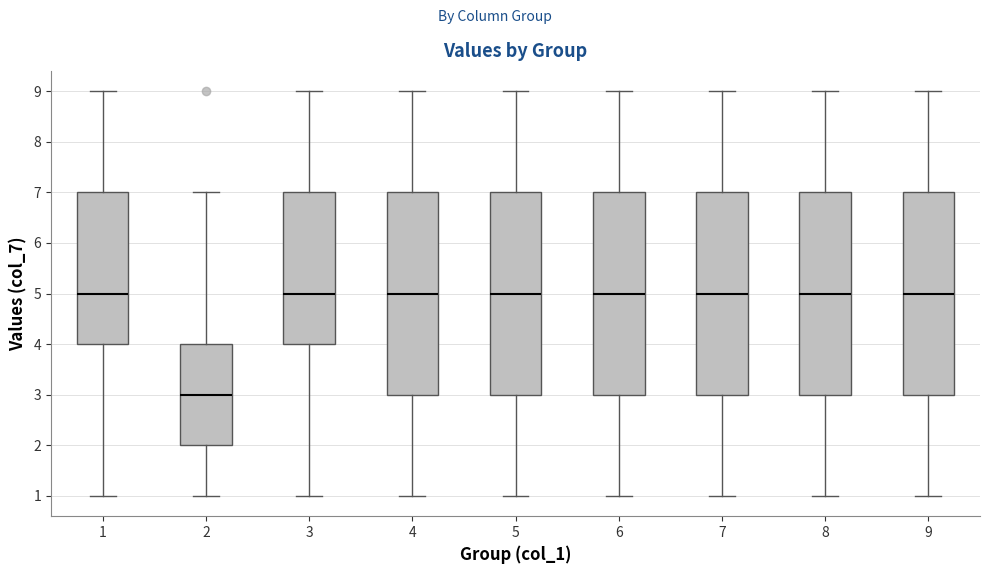

Reading left to right, read every box against the y-axis: the position of its median line, the range the box covers, and the ends of its whiskers. The values are not printed on the chart, so give them approximately, as read against the axis.

1: median 5, box 4 to 7, whiskers 1 to 9
2: median 3, box 2 to 4, whiskers 1 to 7
3: median 5, box 4 to 7, whiskers 1 to 9
4: median 5, box 3 to 7, whiskers 1 to 9
5: median 5, box 3 to 7, whiskers 1 to 9
6: median 5, box 3 to 7, whiskers 1 to 9
7: median 5, box 3 to 7, whiskers 1 to 9
8: median 5, box 3 to 7, whiskers 1 to 9
9: median 5, box 3 to 7, whiskers 1 to 9